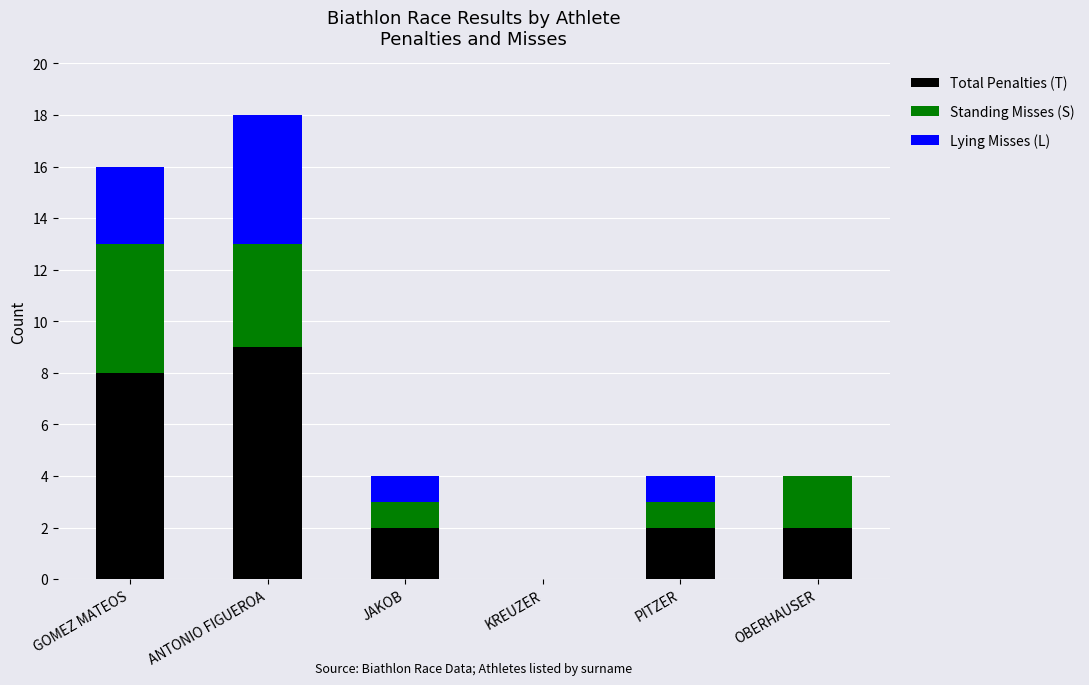

How many categories are shown in the chart?

6